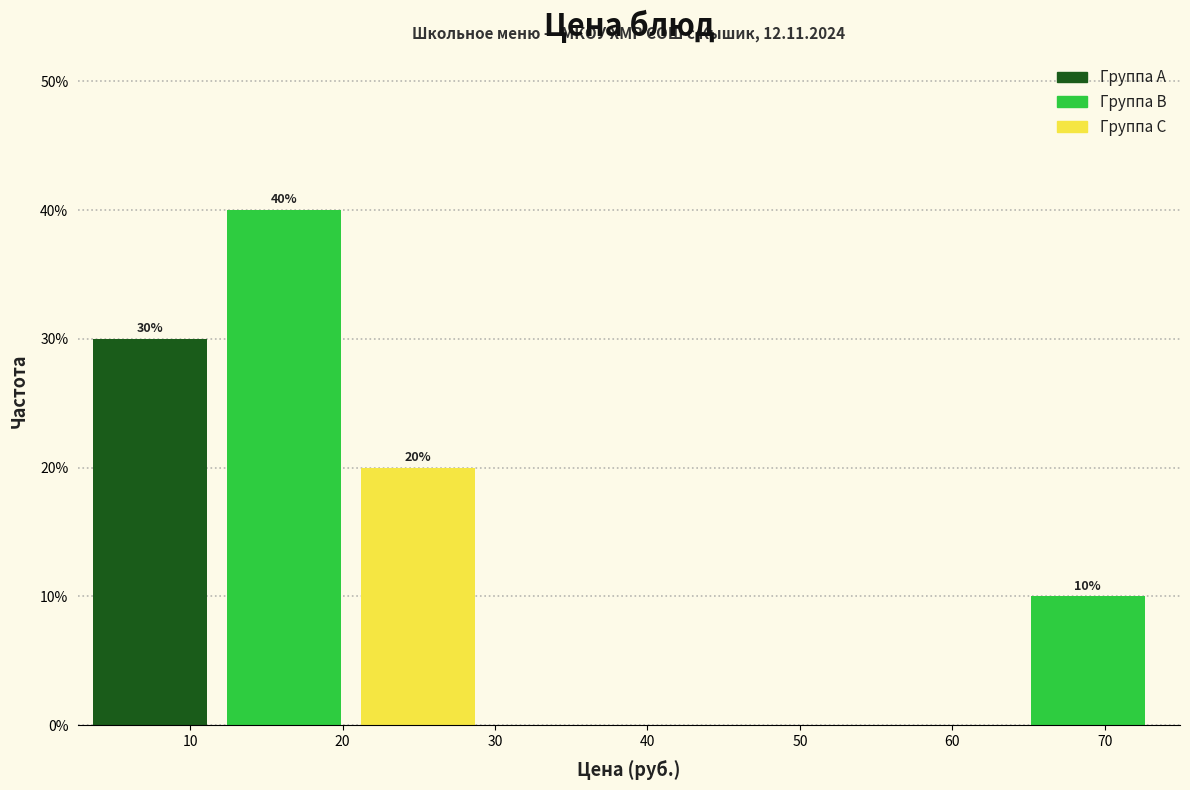

Over which range of the x-axis is the bar tallest?

12 to 21